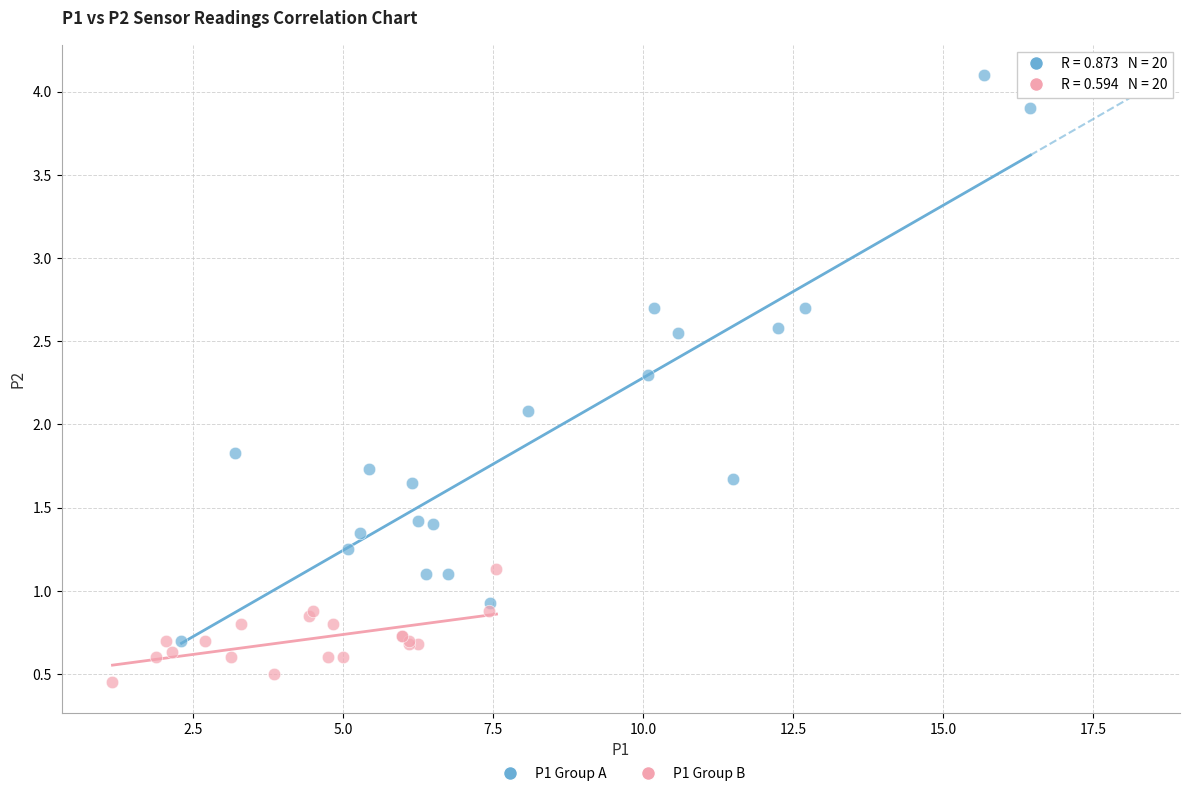

Which series has the largest Y range (max minus min)?

P1 Group A